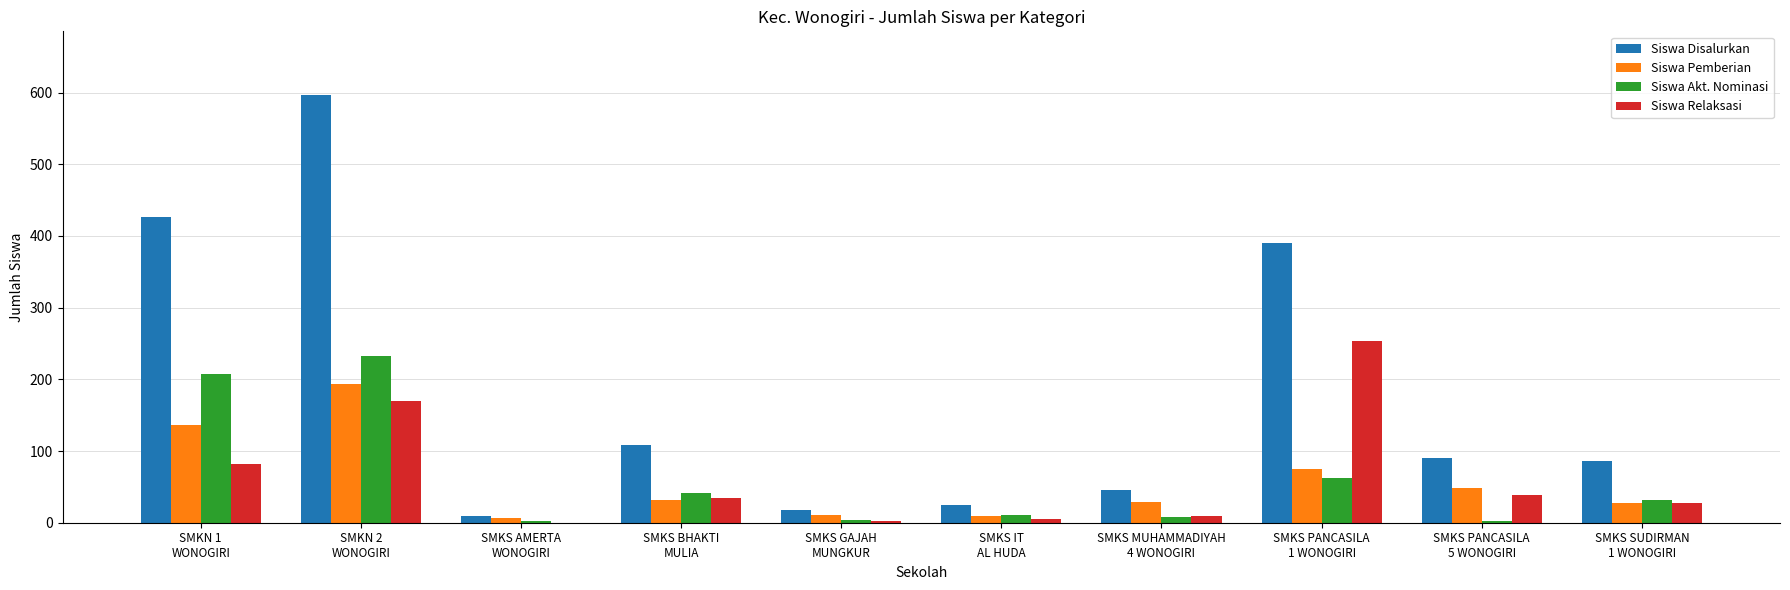

What is the sum of all Siswa Relaksasi values?

623